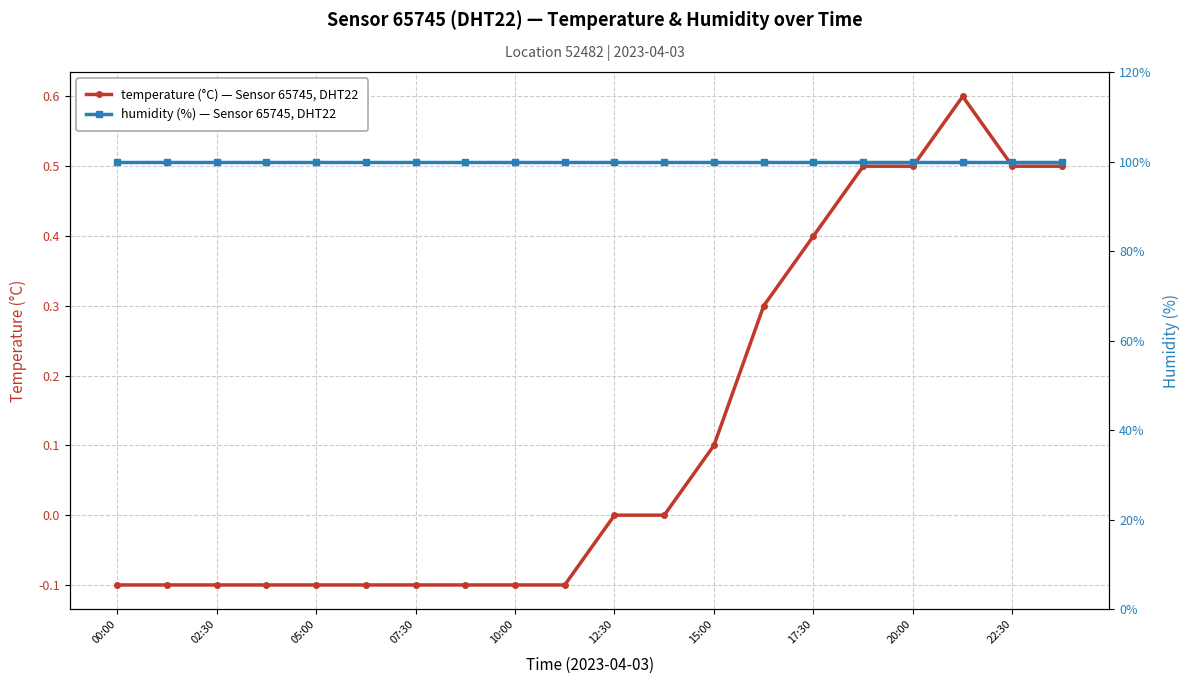

Rank the series by their average value, from lowest to highest.

temperature, humidity